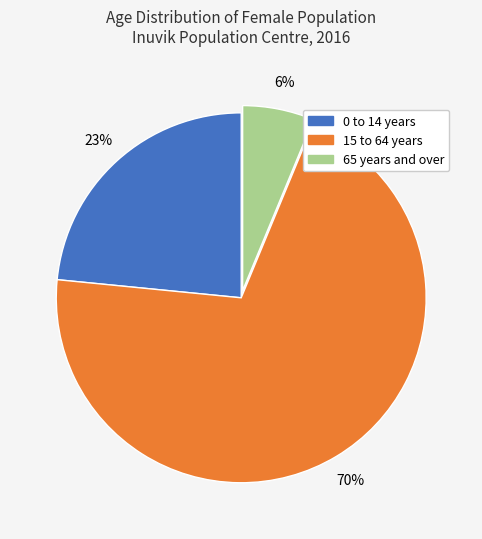

The 0 to 14 years slice represents 23% of the pie. True or false?

True